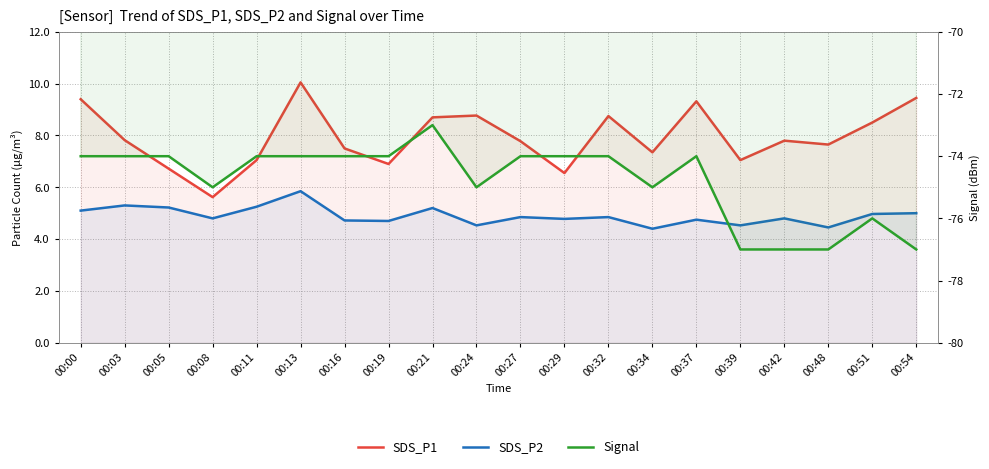

How many series are shown in this chart?

3